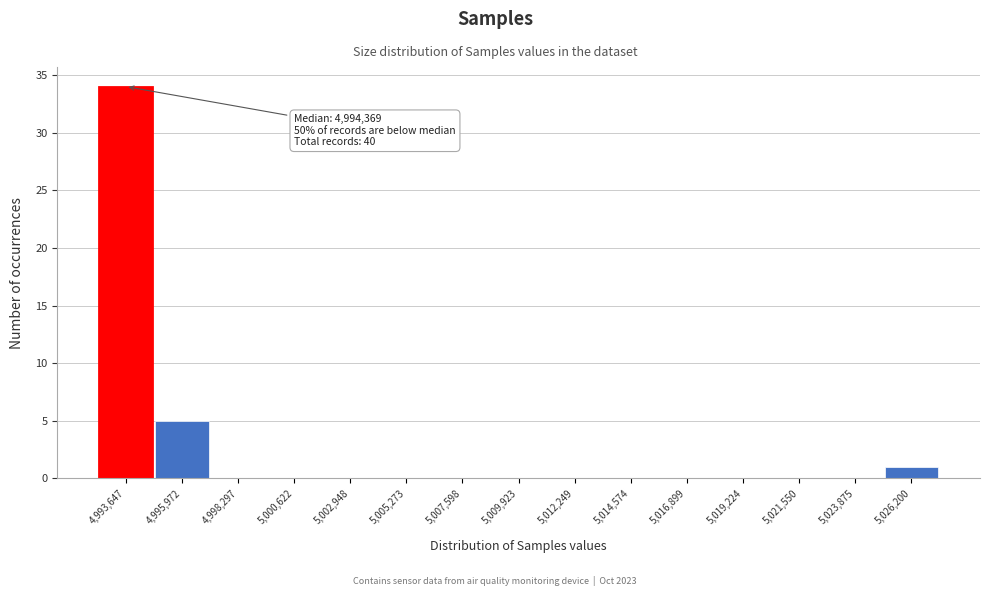

Reading right to left, extract all data points from this chart.

5,026,200=1	5,023,875=0	5,021,550=0	5,019,224=0	5,016,899=0	5,014,574=0	5,012,249=0	5,009,923=0	5,007,598=0	5,005,273=0	5,002,948=0	5,000,622=0	4,998,297=0	4,995,972=5	4,993,647=34